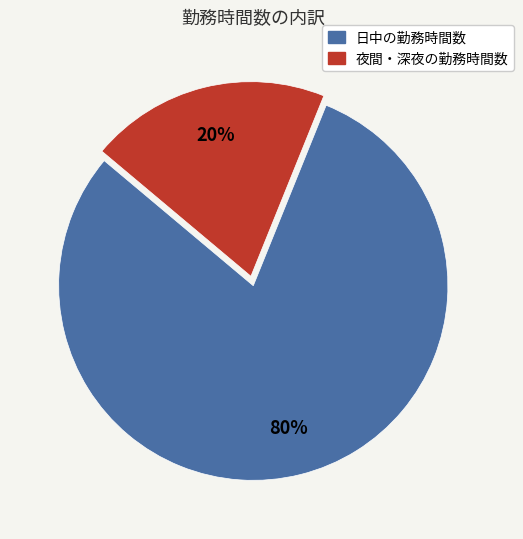

Is it true that 夜間・深夜の勤務時間数 is 14% of the pie?

False